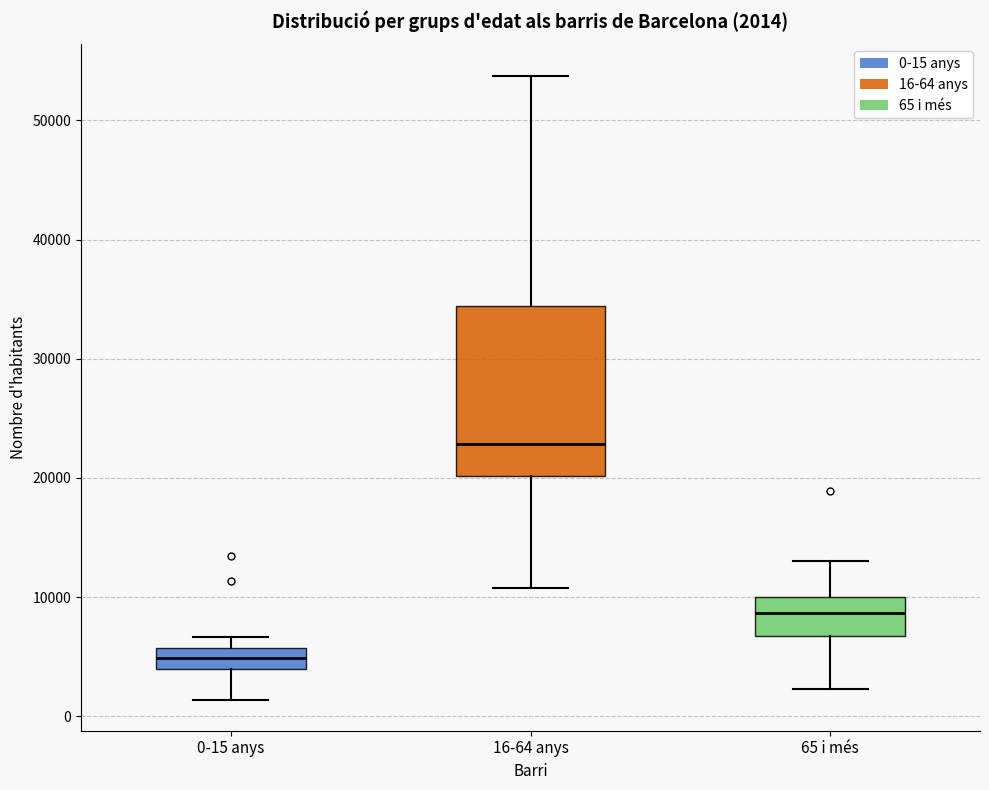

Which box's median line is the highest?

16-64 anys